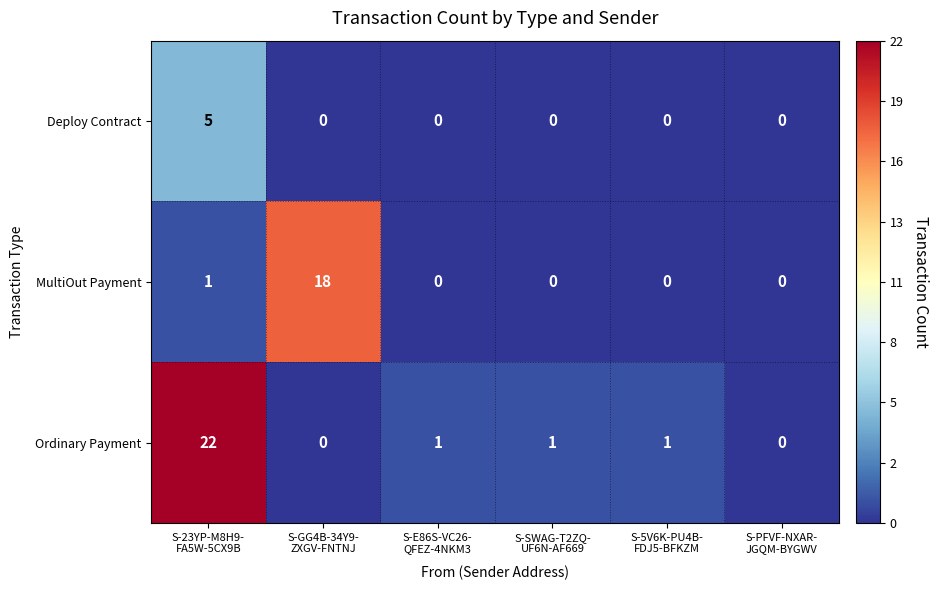

How many data points does each series have?

6